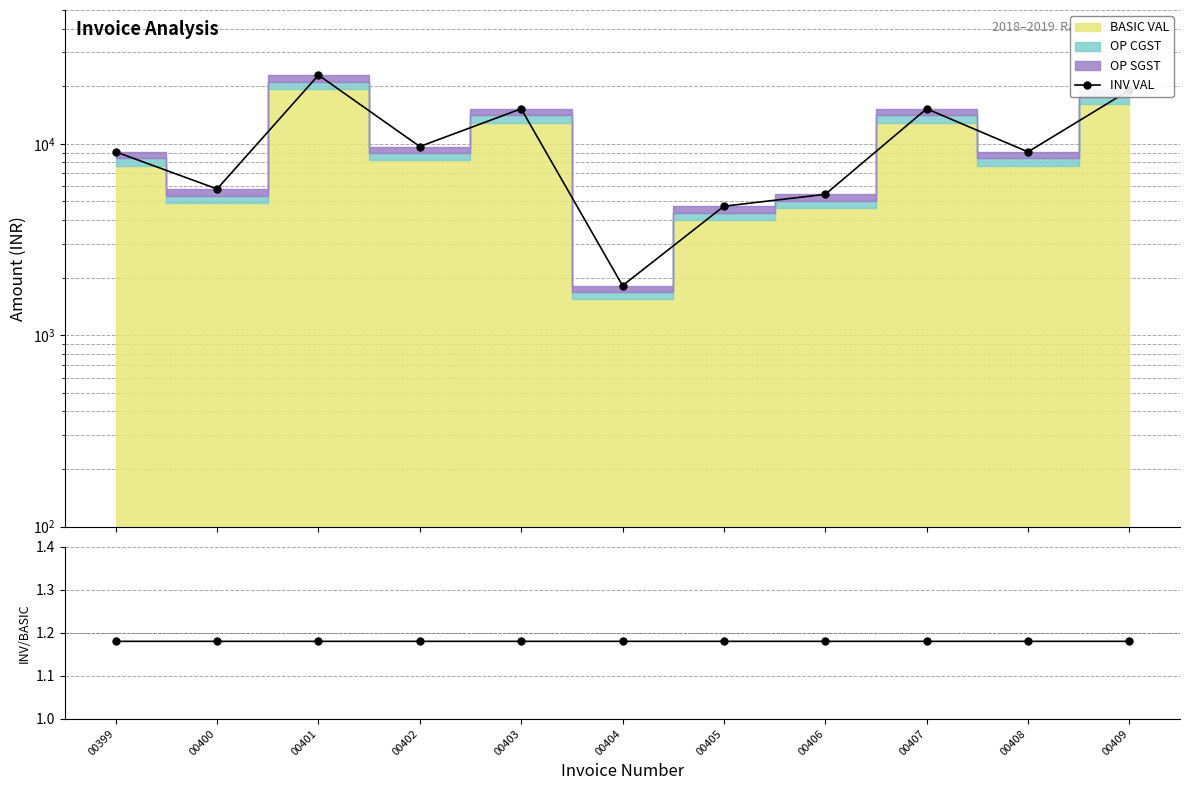

Reading right to left, extract all data points from this chart.

INV VAL: 00409=19042.3	00408=9071.3	00407=15233.8	00406=5442.8	00405=4717.1	00404=1814.3	00403=15233.8	00402=9673.5	00401=22850.7	00400=5805.6	00399=9071.3
INV VAL / BASIC VAL: 00409=1.2	00408=1.2	00407=1.2	00406=1.2	00405=1.2	00404=1.2	00403=1.2	00402=1.2	00401=1.2	00400=1.2	00399=1.2